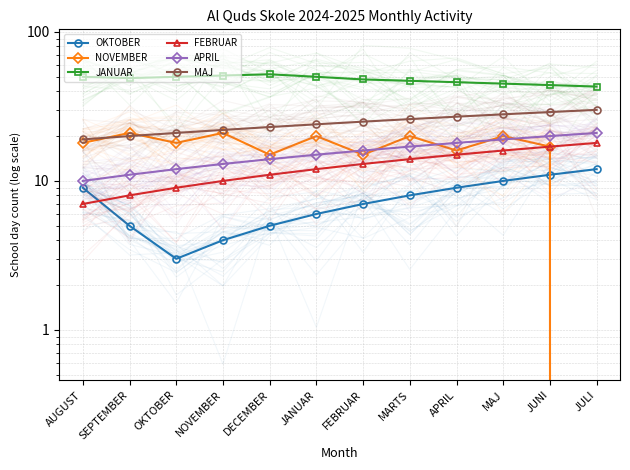

How many values in the APRIL series are below 16?

6